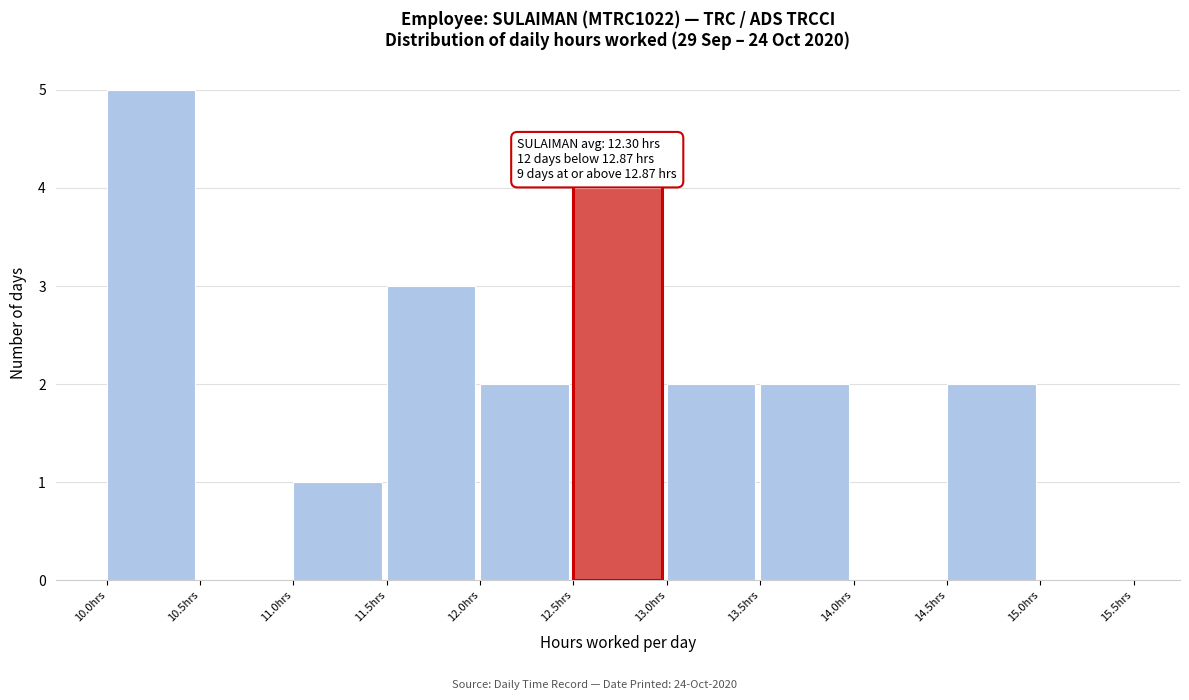

Over which range of the x-axis is the bar tallest?

10.0 to 10.5